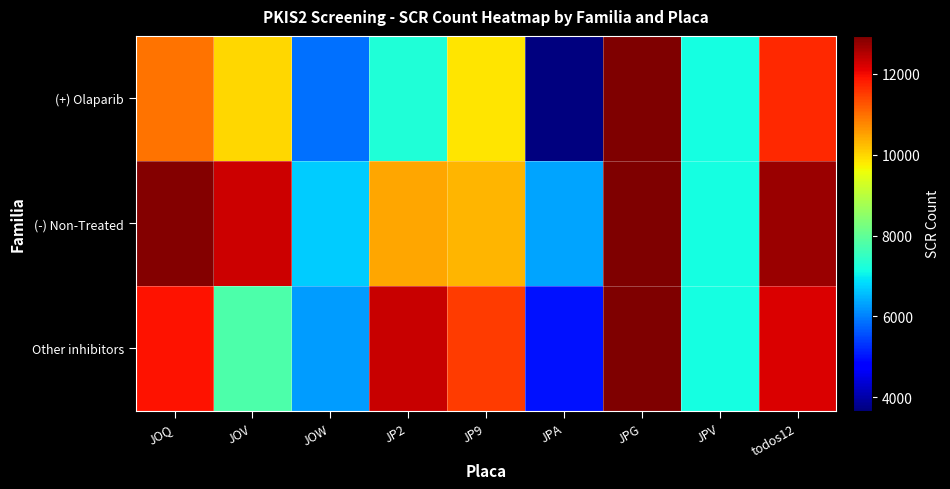

What is the total value across all series at JPV?

21523.5